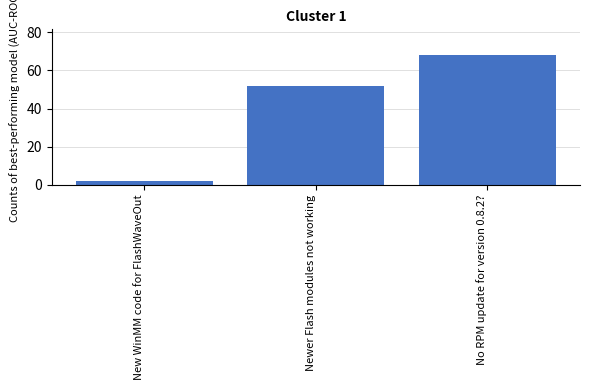

What is the difference between the maximum and minimum values?

66